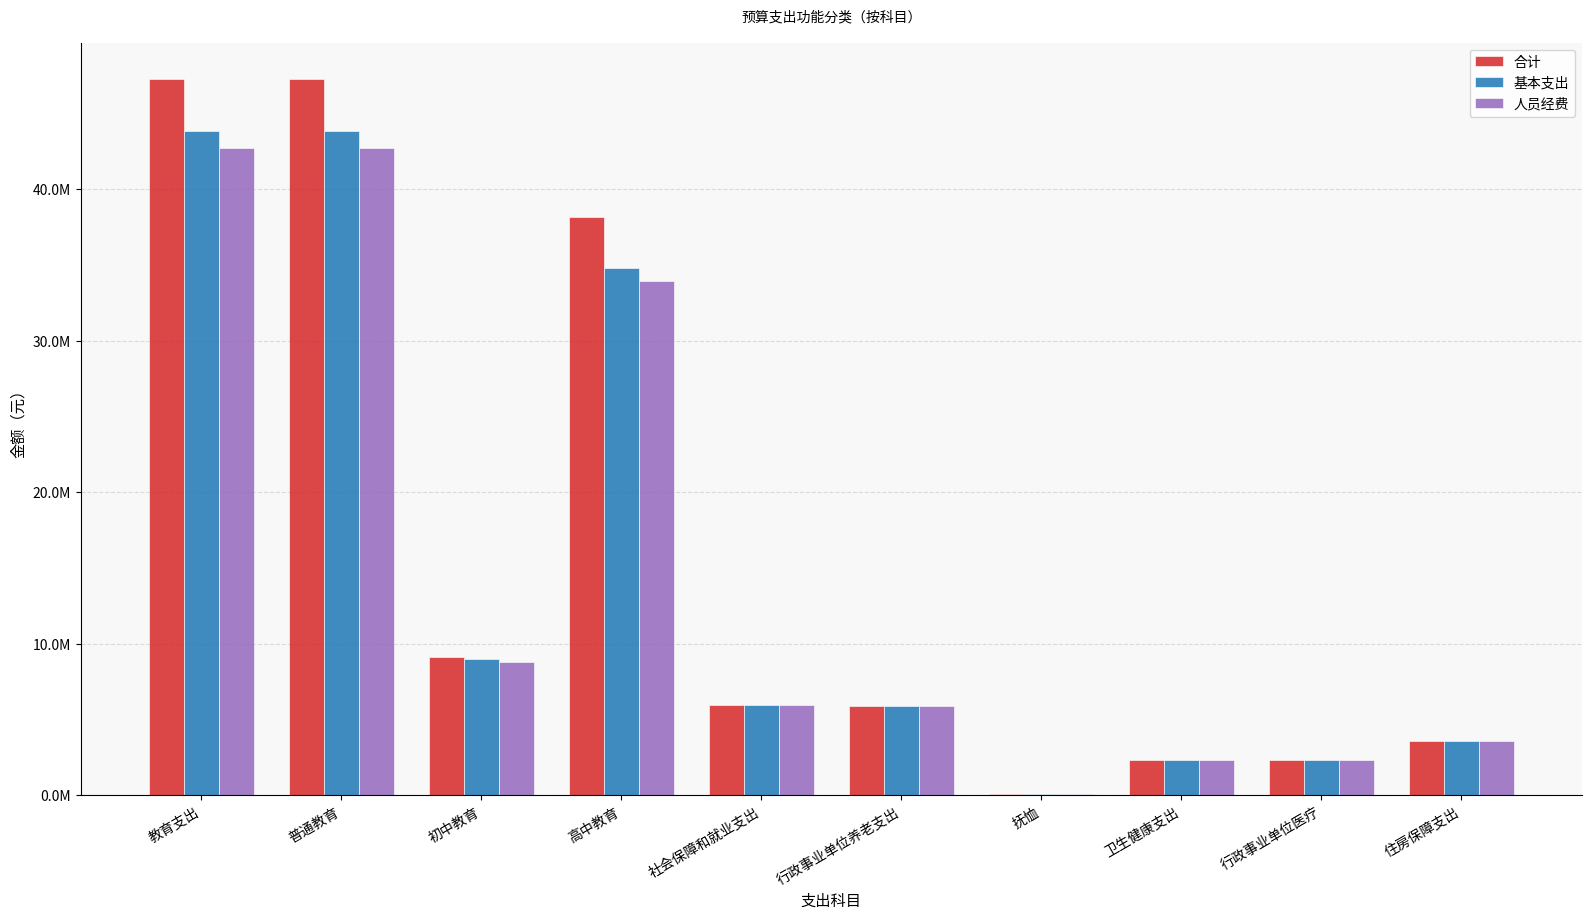

Which series has the widest spread of values?

合计